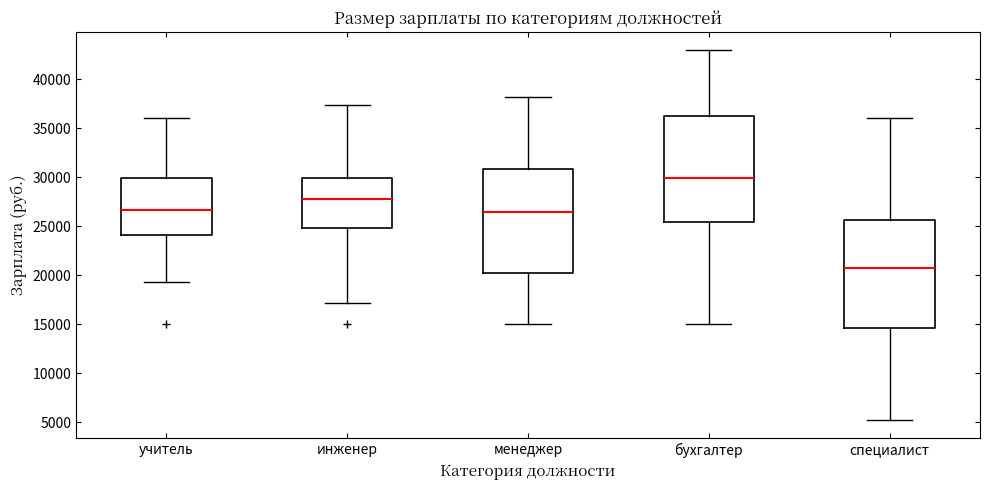

Reading left to right, transcribe this box plot: for each box, give where its median line is, the range the box spans, and where its two whiskers end, as read against the y-axis. The values are not printed on the chart, so give them approximately, as read against the axis.

учитель: median 26500, box 24000 to 30000, whiskers 19500 to 36000
инженер: median 27500, box 25000 to 30000, whiskers 17000 to 37500
менеджер: median 26500, box 20000 to 31000, whiskers 15000 to 38000
бухгалтер: median 30000, box 25500 to 36000, whiskers 15000 to 43000
специалист: median 20500, box 14500 to 25500, whiskers 5500 to 36000